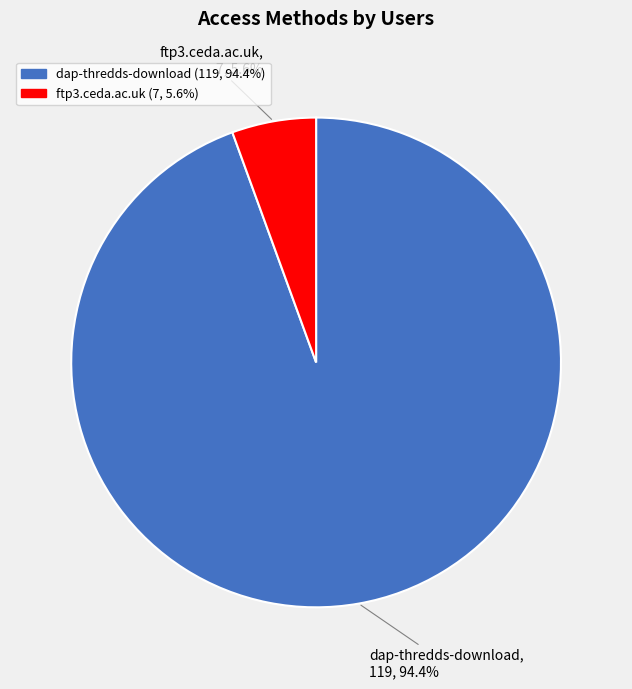

Between dap-thredds-download and ftp3.ceda.ac.uk, which is larger?

dap-thredds-download